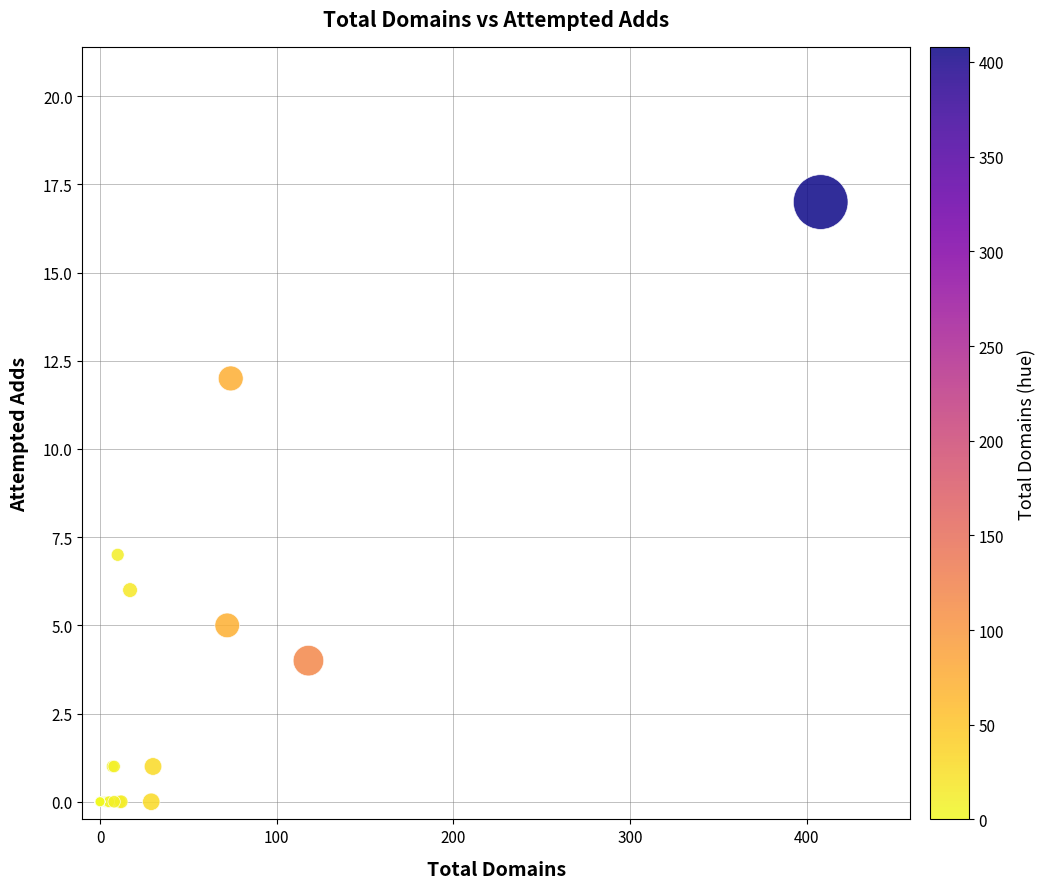

What Y value in the scatter plot is closest to 8?

7